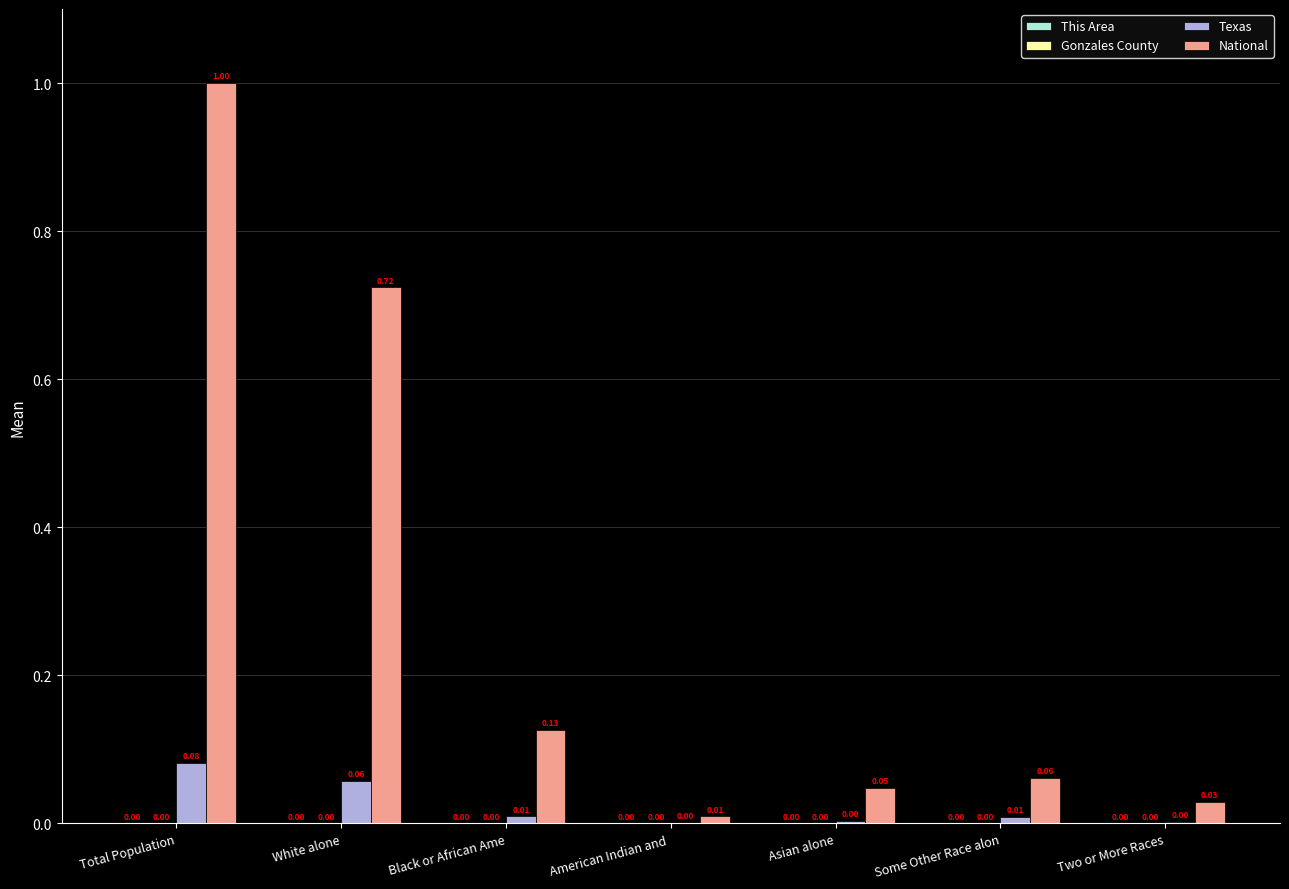

At which label does Texas reach its peak?

Total Population